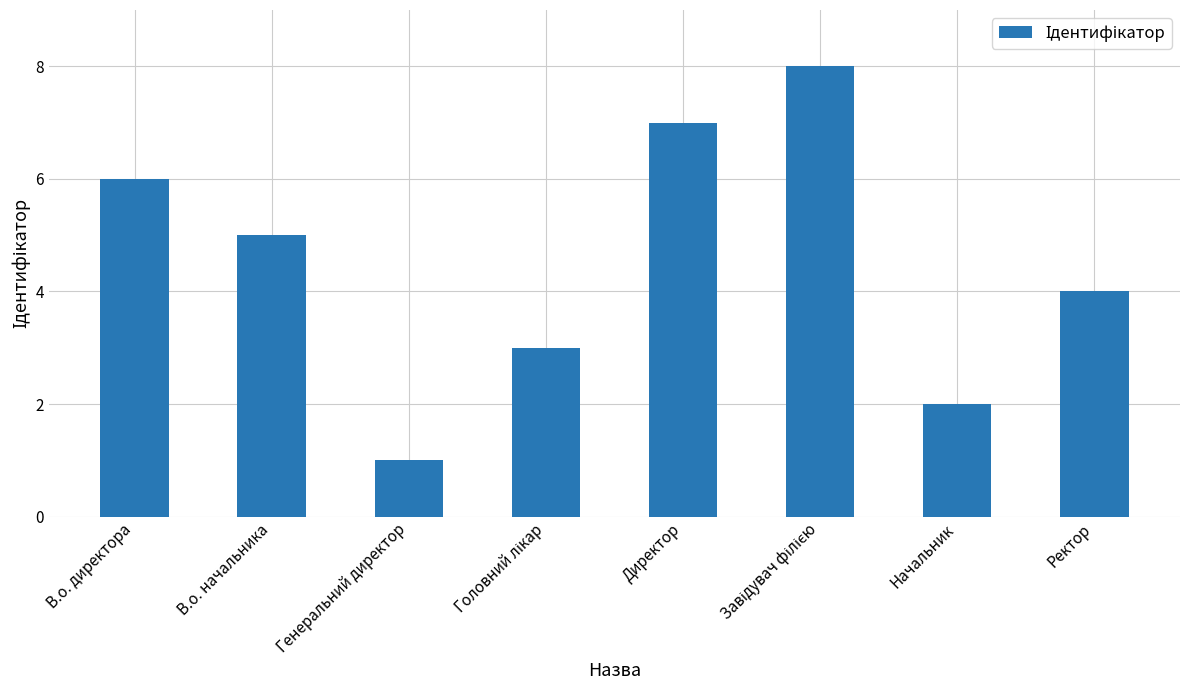

What is the greatest value displayed?

8